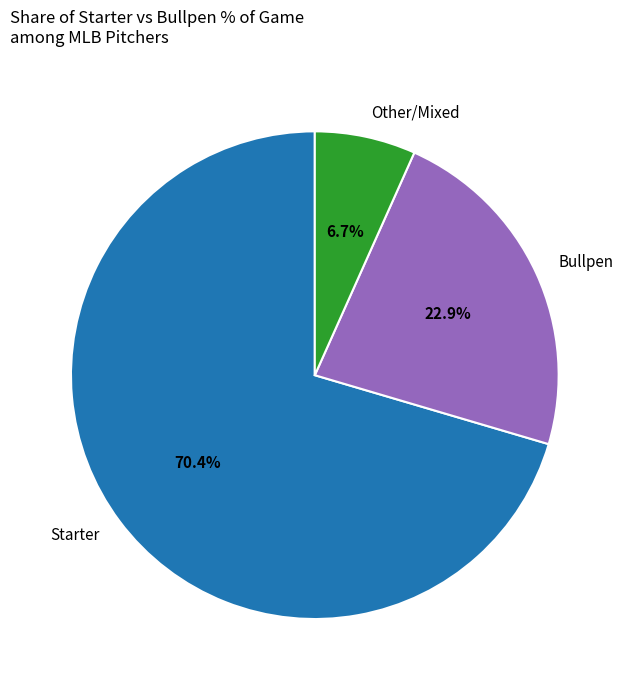

Which category accounts for the majority?

Starter